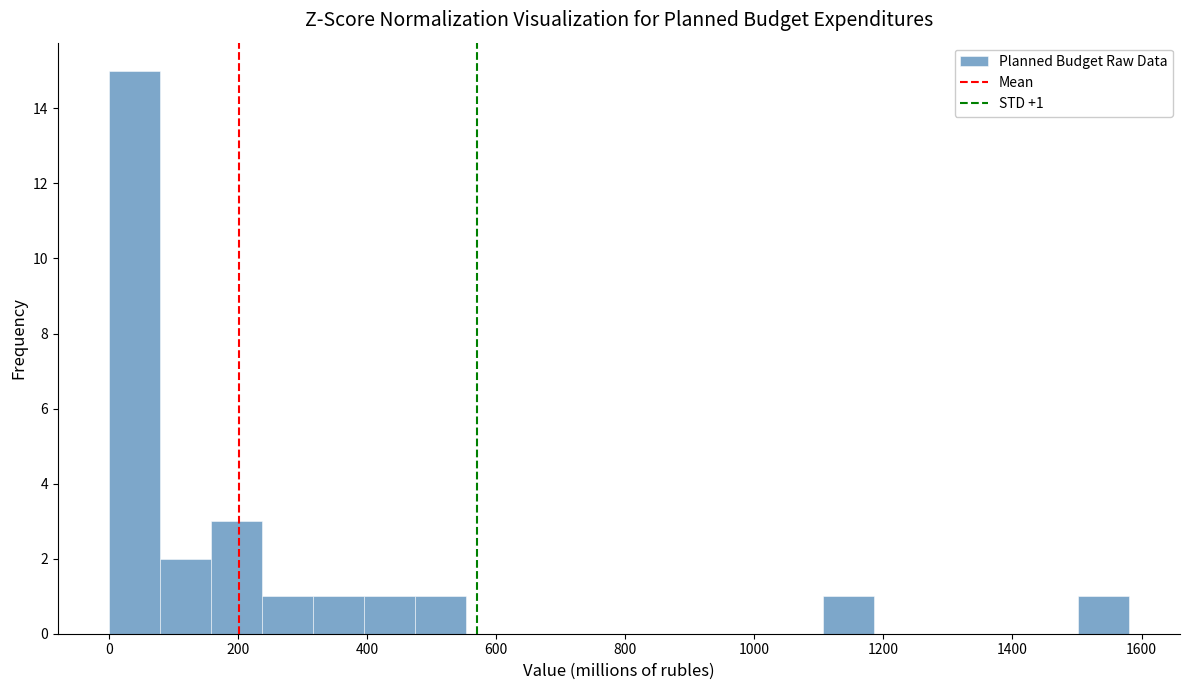

Around what value on the x-axis is the tallest bar? Give the approximate position of its centre, as read against the axis.

40